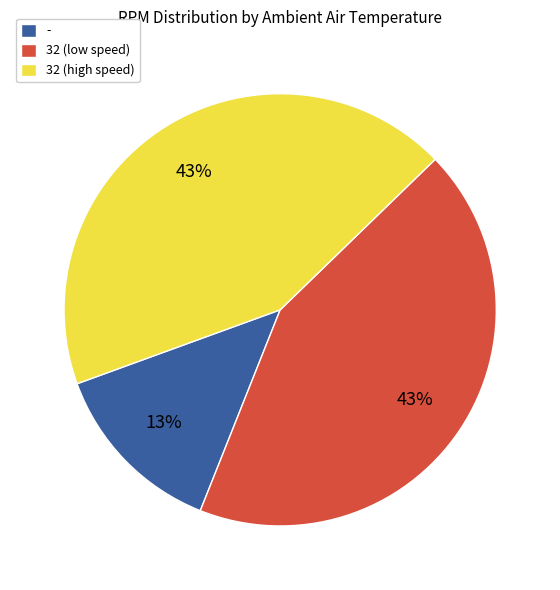

Approximately how many times larger is the value at 32 (high speed) compared to 32 (low speed)?

1.0